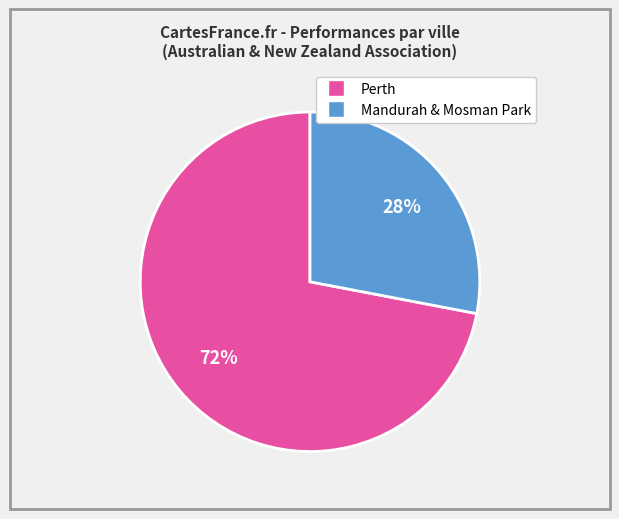

To the nearest percent, what is the difference between the largest and smallest slice percentages?

44%